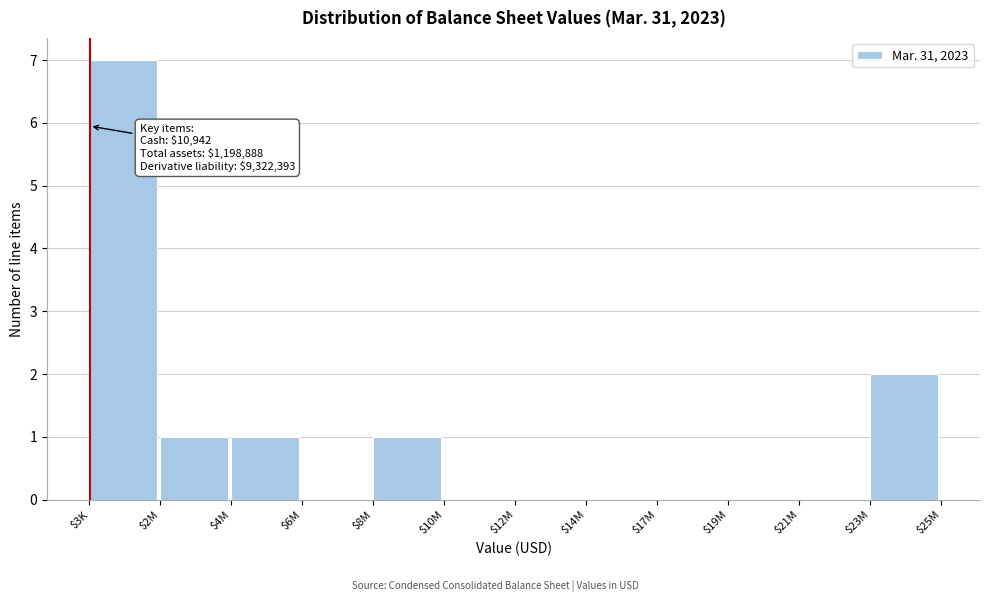

What is the sum of all values?

12